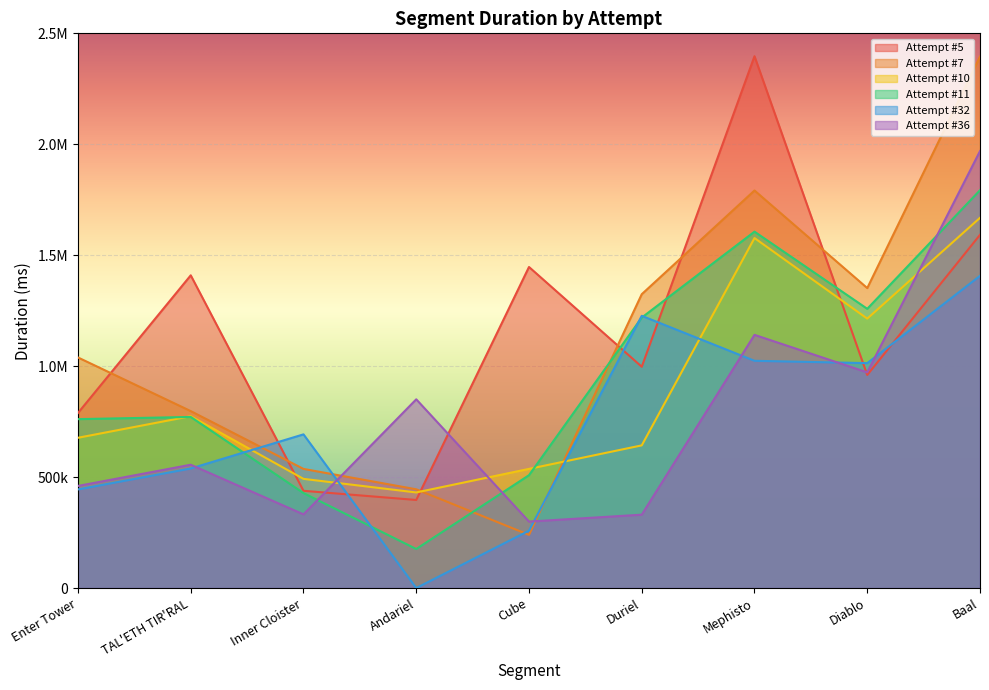

Is it true that Attempt #10 equals 642961 at Duriel?

True